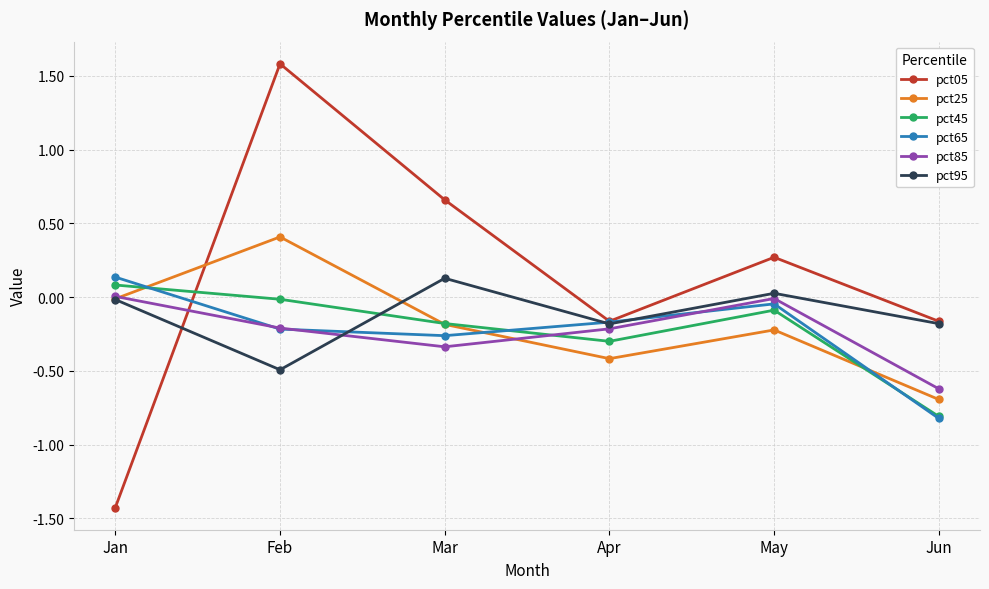

Where is the first local maximum for pct25?

Feb